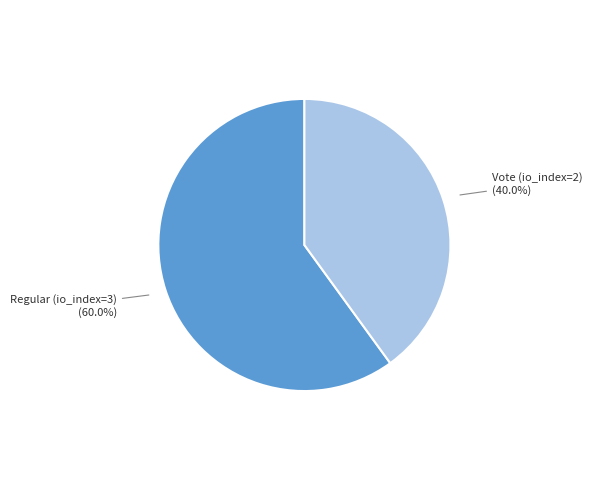

How many slices are in this pie chart?

2